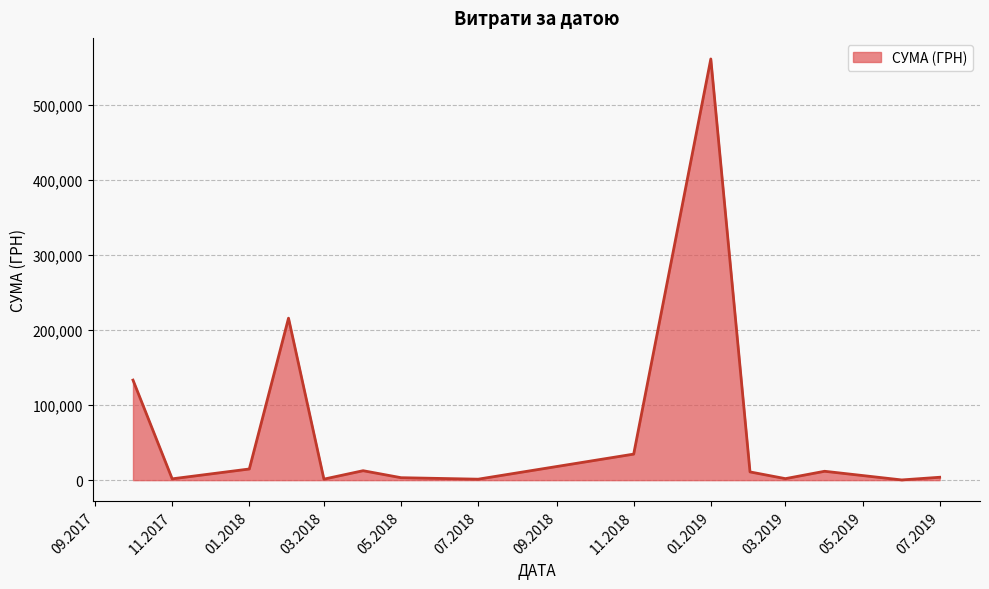

What is the maximum value shown in the chart?

560809.7